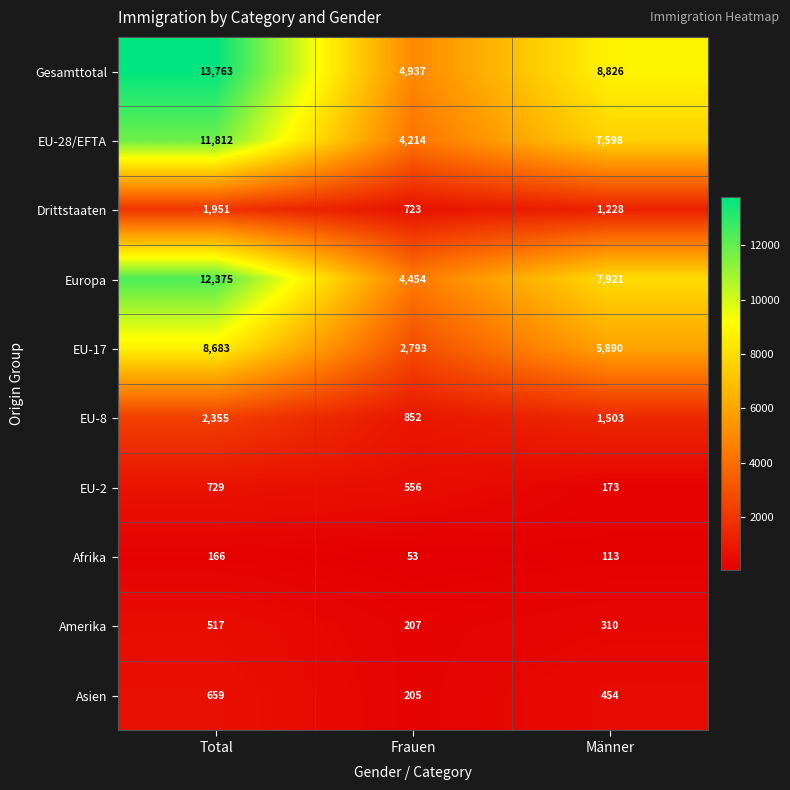

What is the total value across all series at Total?

53010